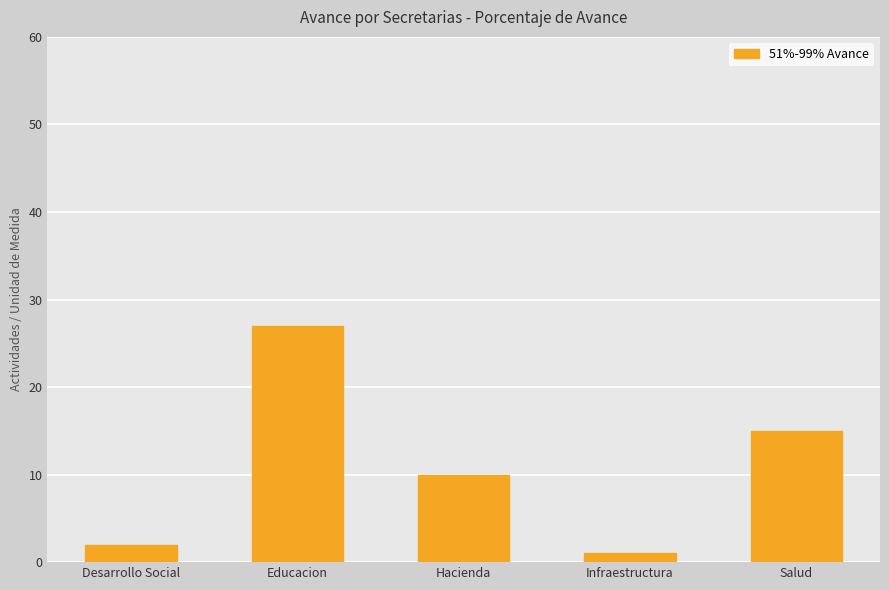

What is the label of the 3rd bar from the left?

Hacienda